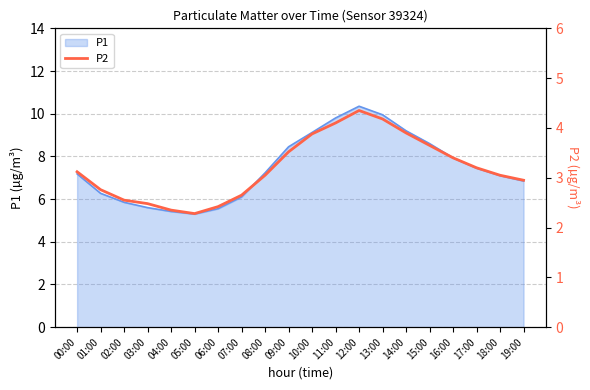

List the labels in order of value, smallest first.

05:00, 04:00, 06:00, 03:00, 02:00, 07:00, 01:00, 19:00, 08:00, 18:00, 00:00, 17:00, 16:00, 09:00, 15:00, 10:00, 14:00, 11:00, 13:00, 12:00